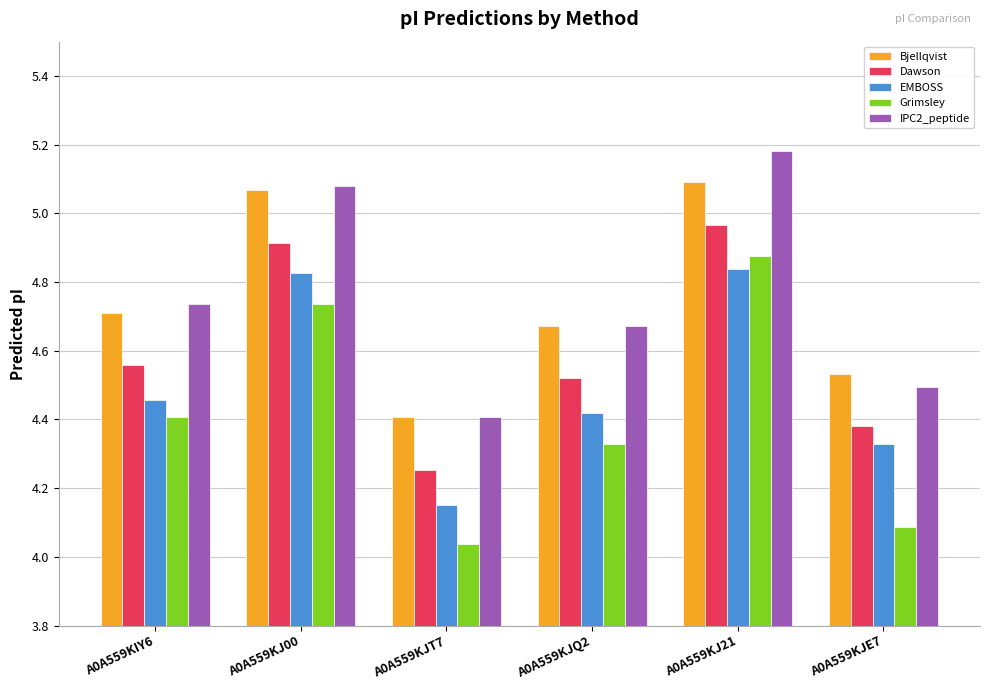

At which label is Grimsley closest to 4?

A0A559KJT7